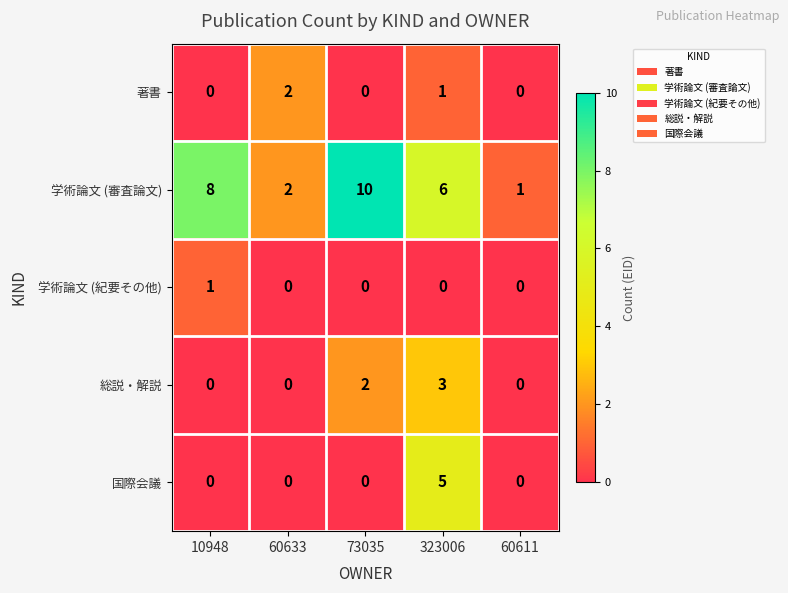

What is the spread (max minus min) of values at 10948?

8